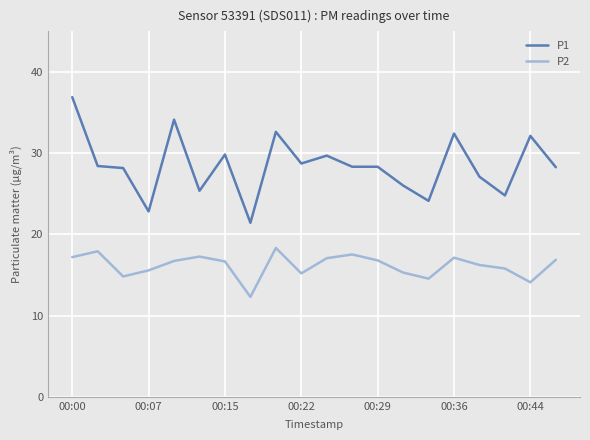

What is the maximum value for P2?

18.3